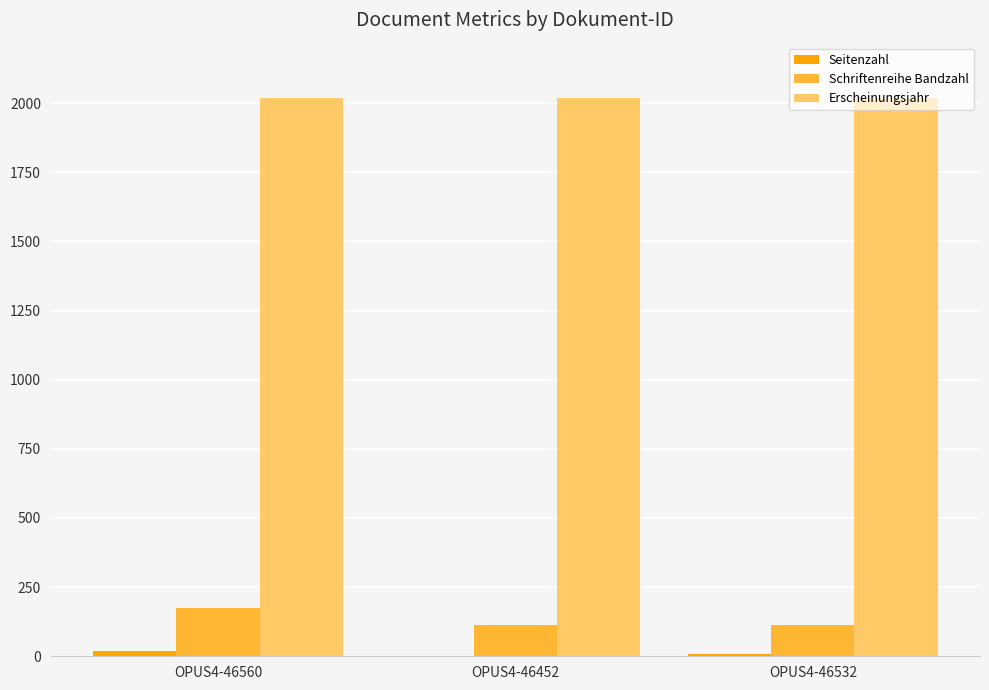

Which series has the largest range (max minus min)?

Schriftenreihe Bandzahl